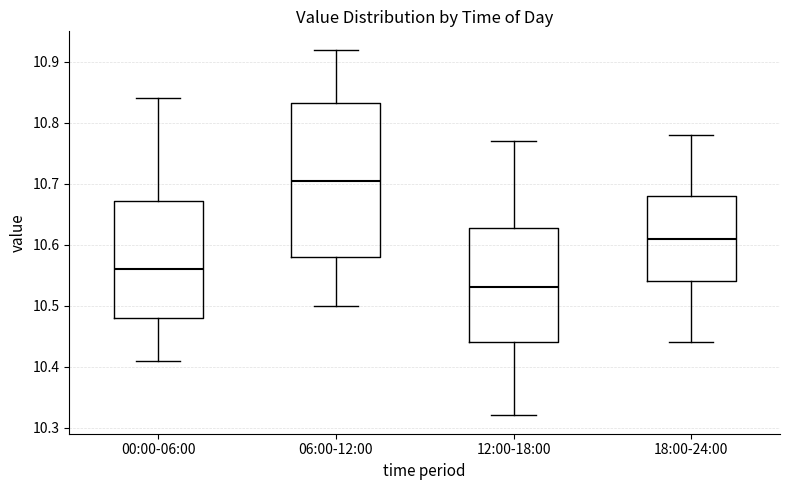

Which box's median line is the lowest?

12:00-18:00